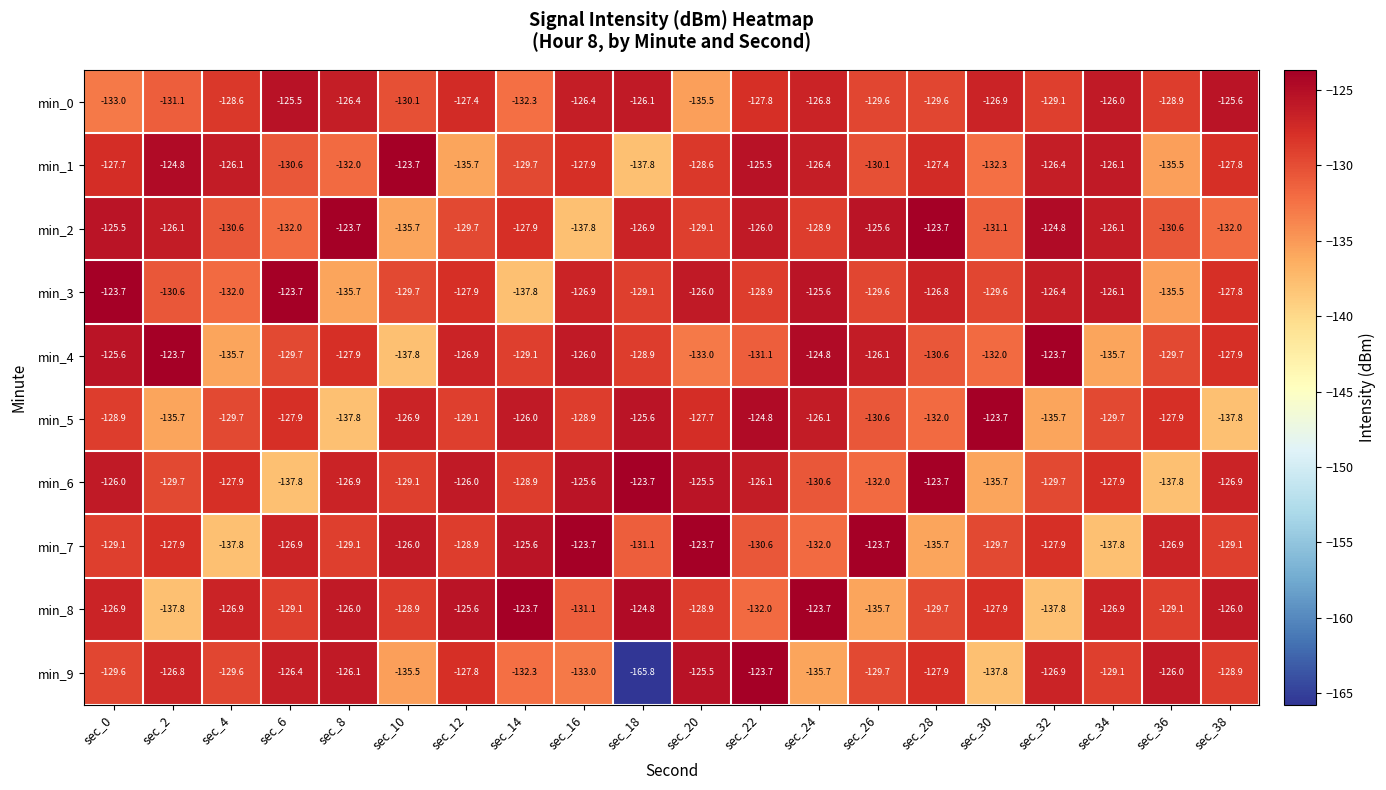

At sec_8, list the series in order from largest to smallest.

min_2, min_8, min_9, min_0, min_6, min_4, min_7, min_1, min_3, min_5